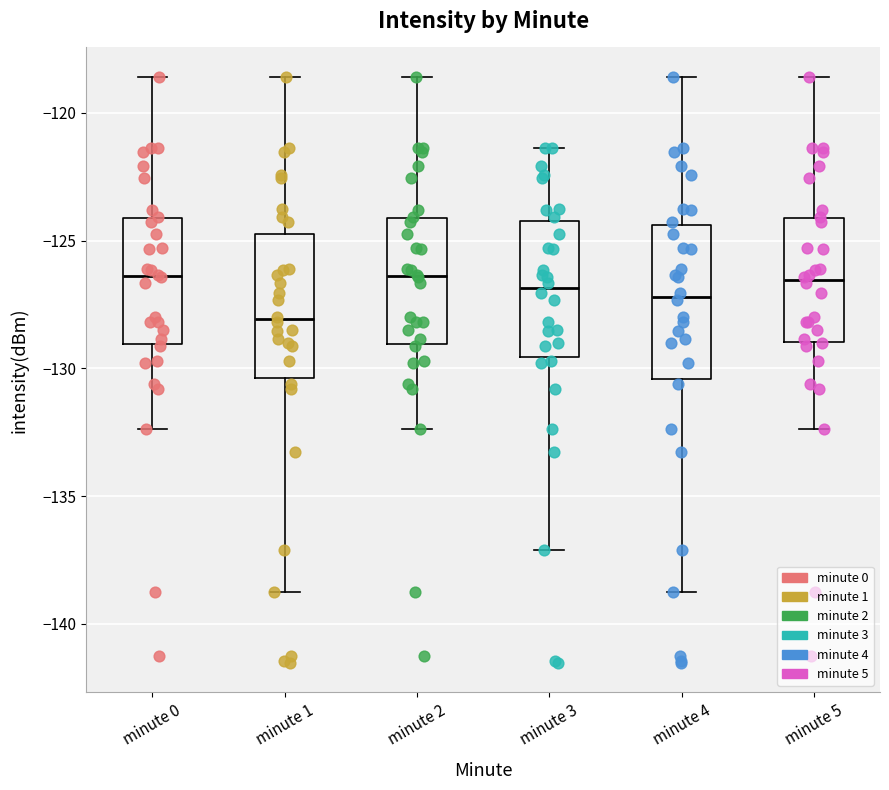

Where is the upper edge of the box for minute 3 on the y-axis? The values are not printed on the chart, so give them approximately, as read against the axis.

-124.0